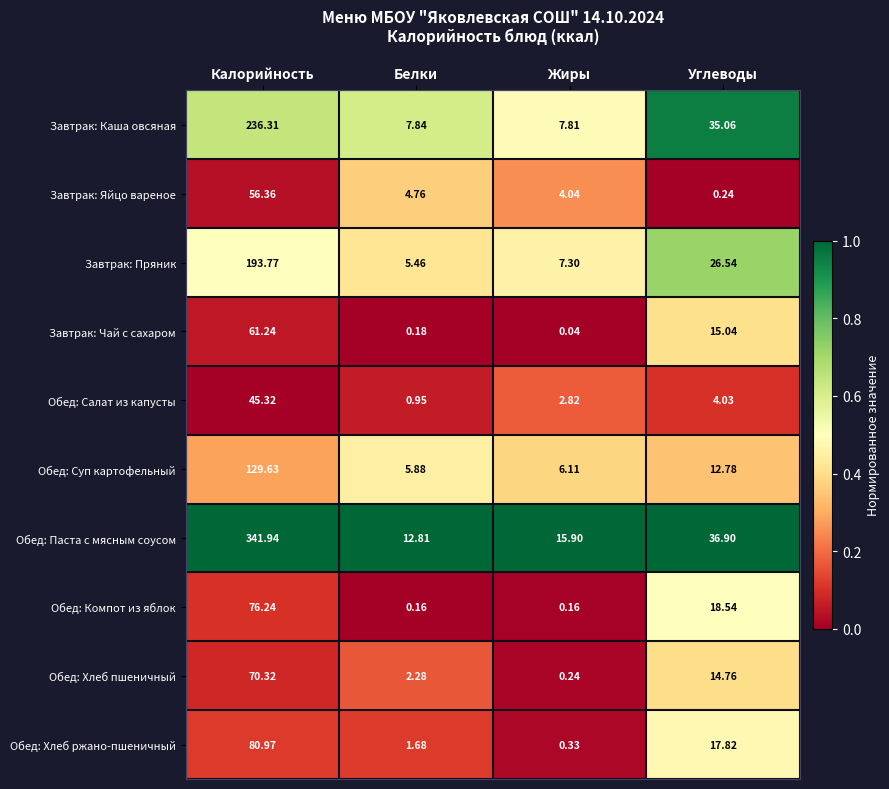

At how many categories does at least one series exceed 0?

4